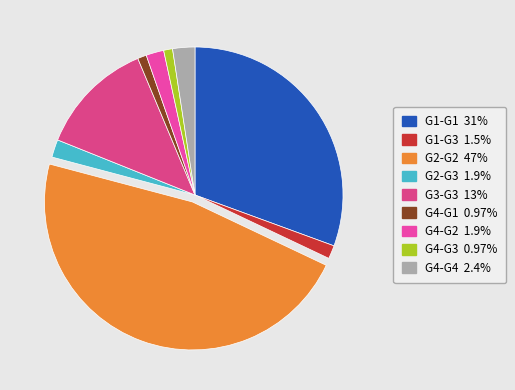

Is G2-G2 the majority of the pie?

No